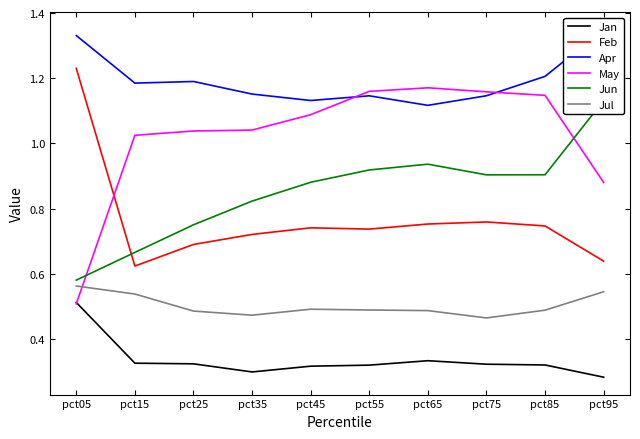

Which has a higher value, pct85 or pct15?

pct15